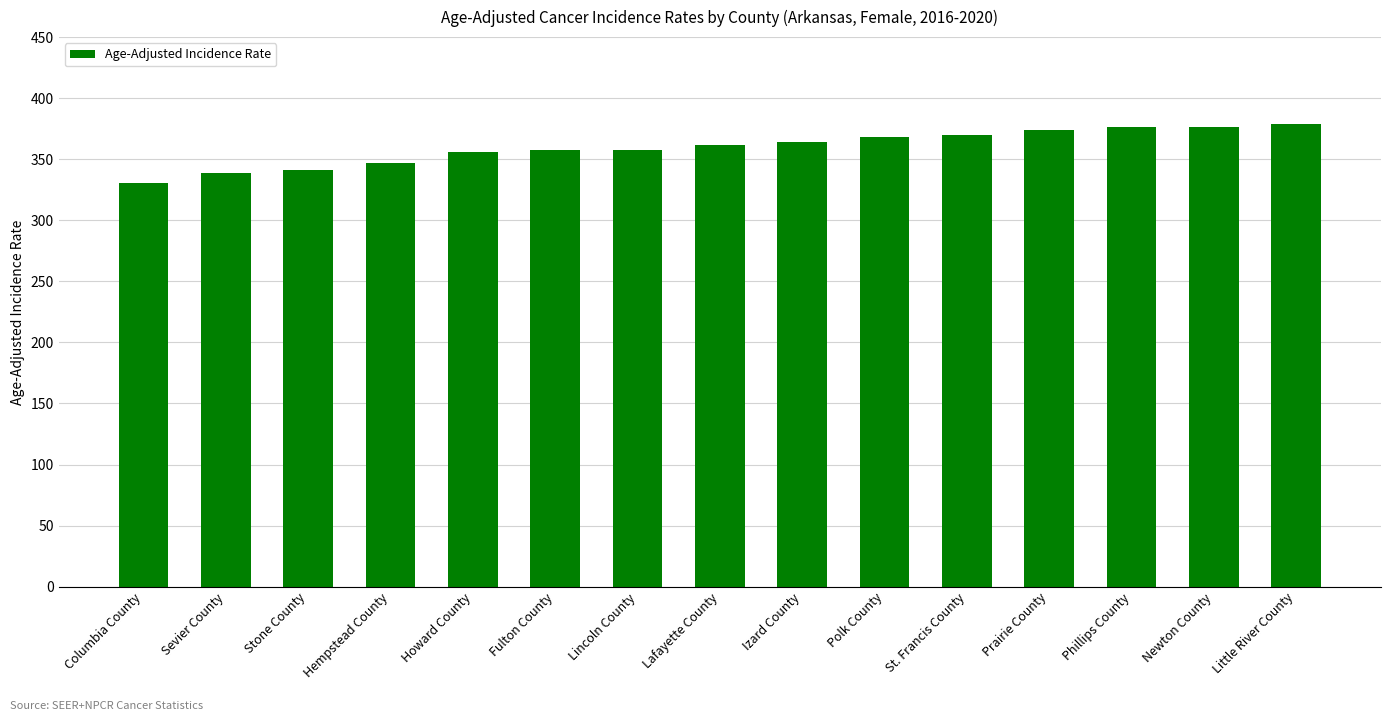

What is the greatest value displayed?

378.7